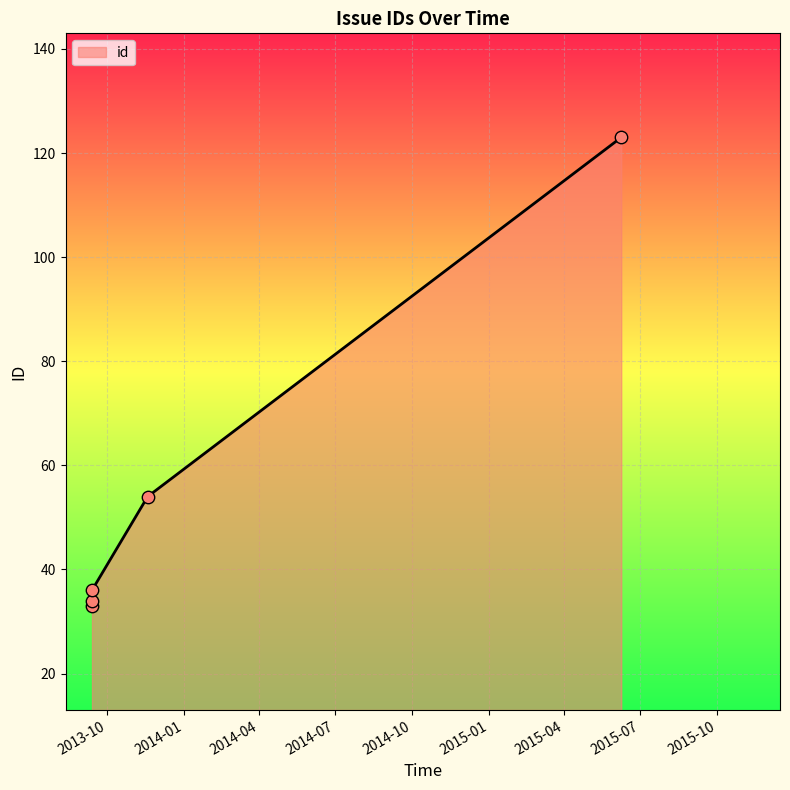

What is the smallest value displayed?

33